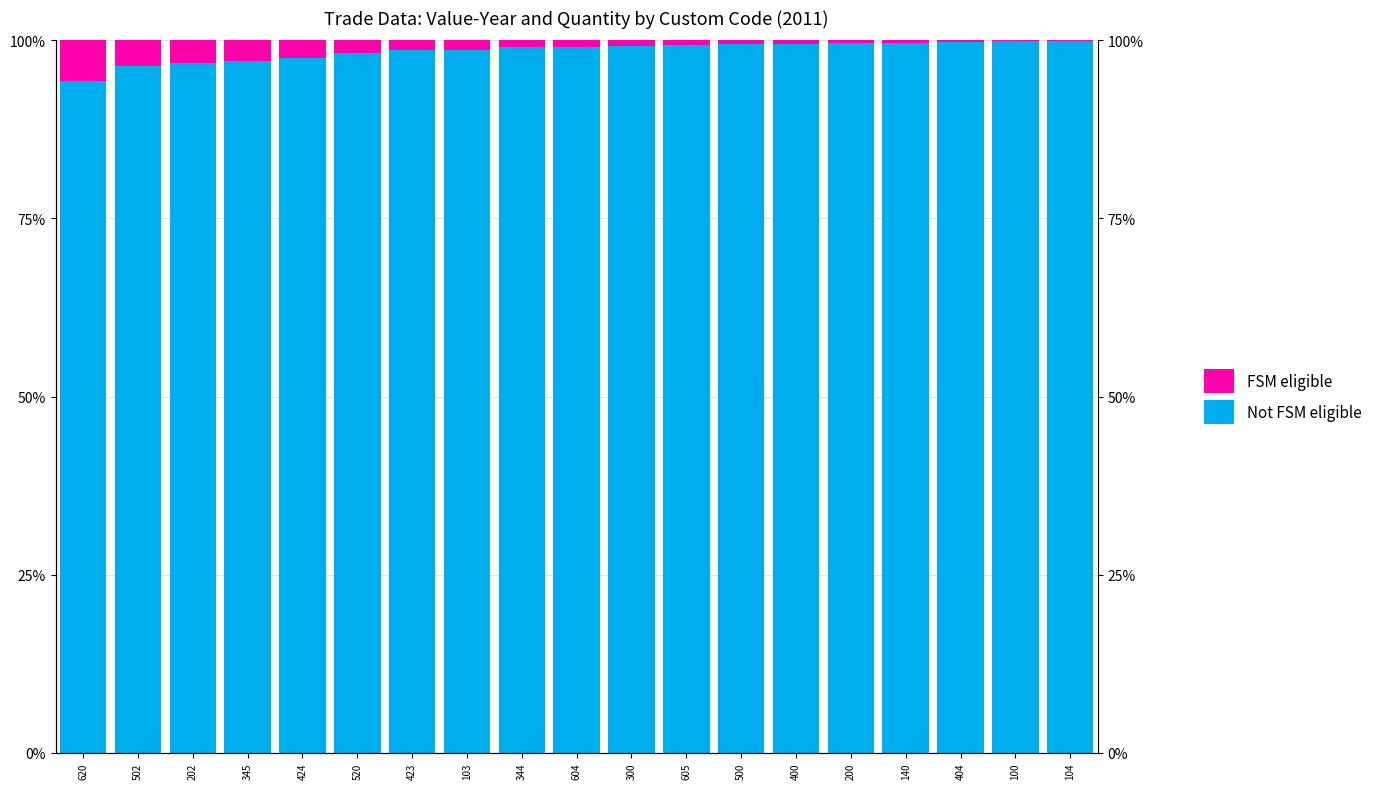

How many data points in Not FSM eligible are less than 99?

8